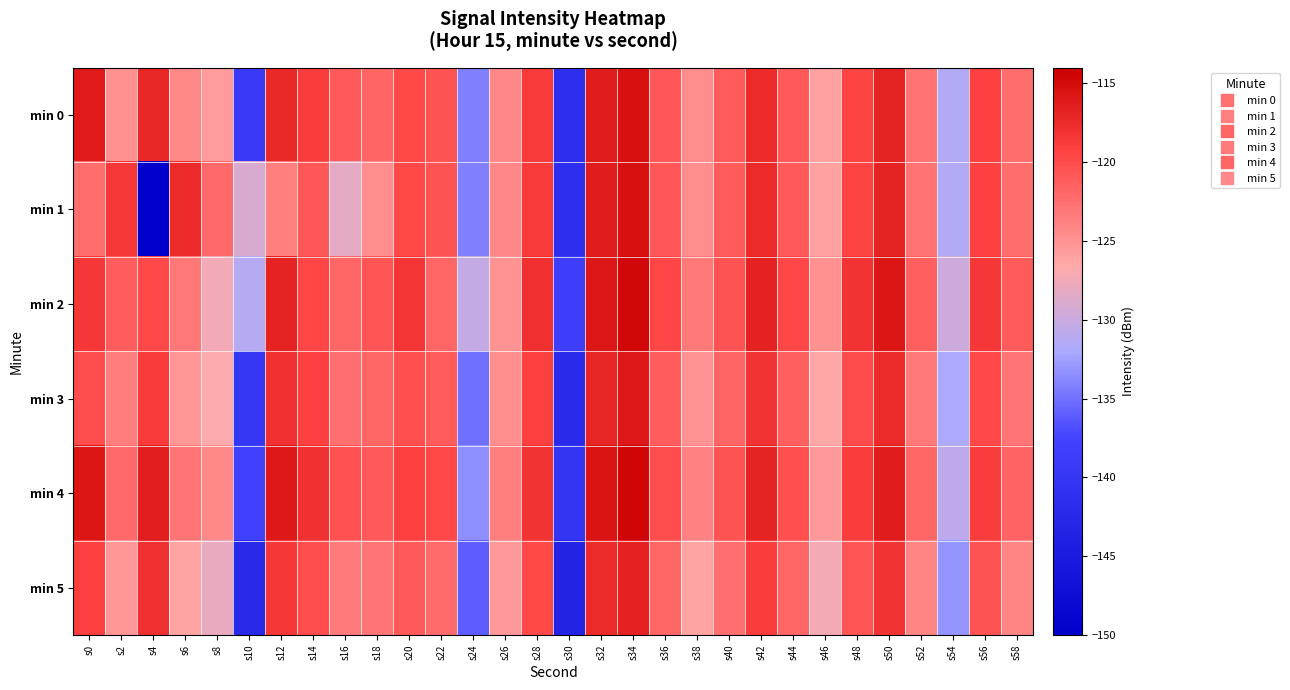

What is the total value across all series at s46?

-756.2